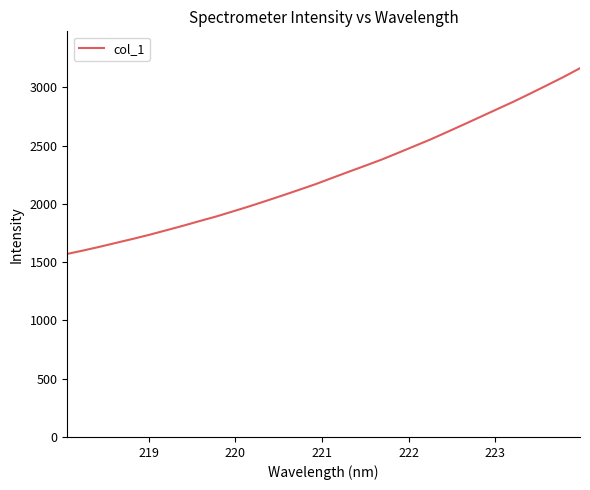

What is the difference between the maximum and minimum values?

1593.6